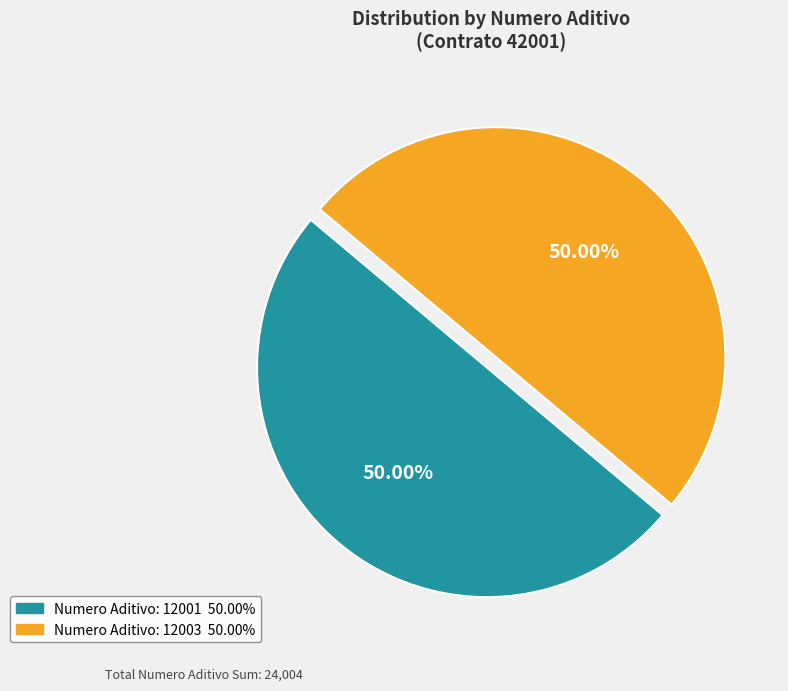

How many segments does this pie chart have?

2